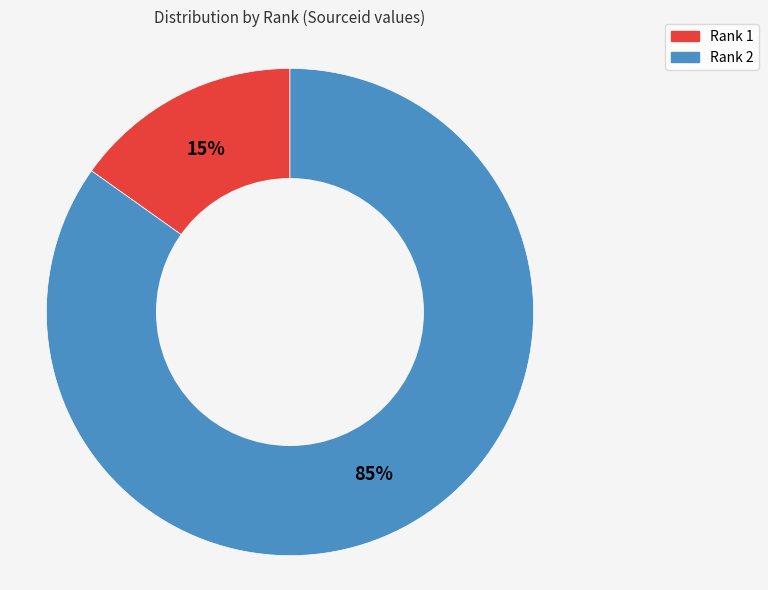

Does any single category account for the majority?

Yes